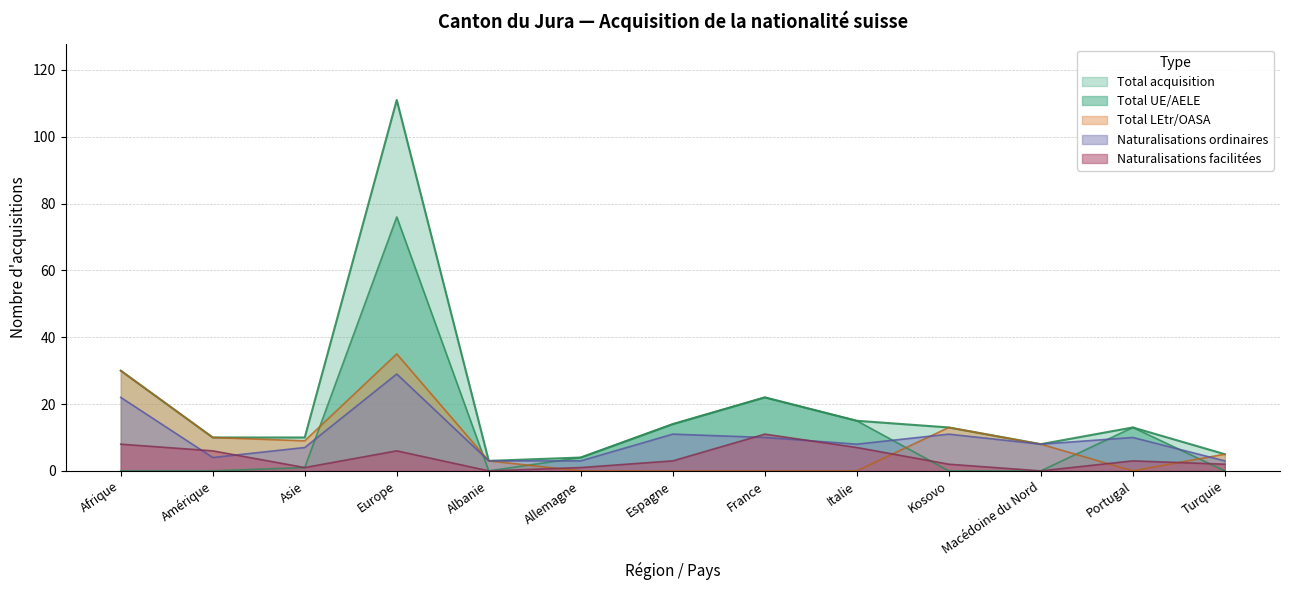

What is the value of the Total LEtr/OASA point at the 13th from the left?

5